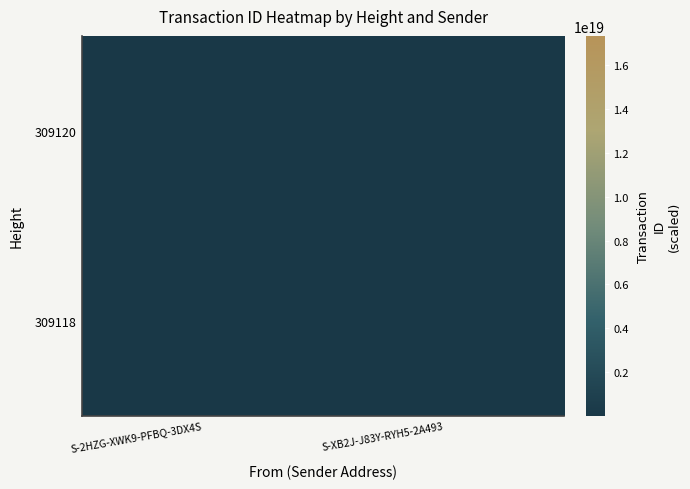

List the labels in order of 309118 value, smallest first.

S-2HZG-XWK9-PFBQ-3DX4S, S-XB2J-J83Y-RYH5-2A493